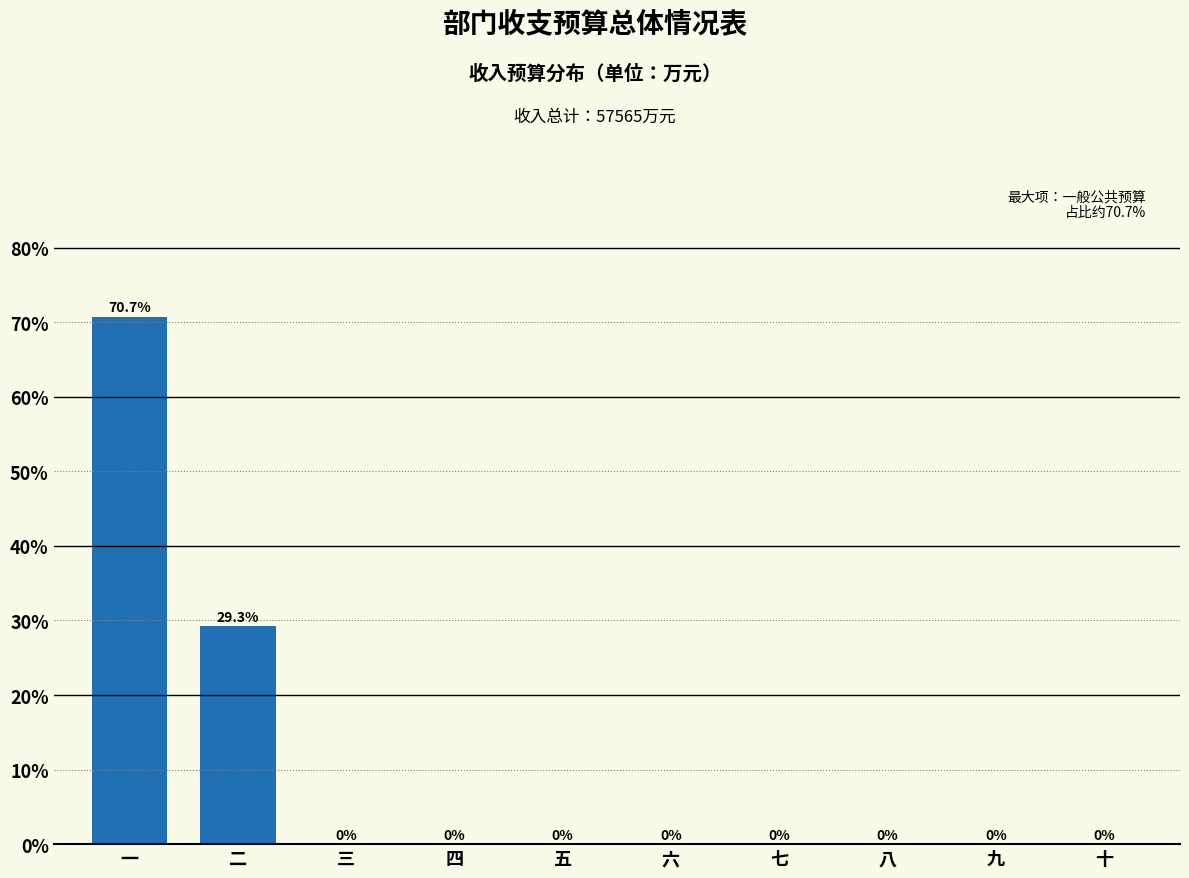

Reading left to right, extract all data points from this chart.

一=70.7	二=29.3	三=0.0	四=0.0	五=0.0	六=0.0	七=0.0	八=0.0	九=0.0	十=0.0